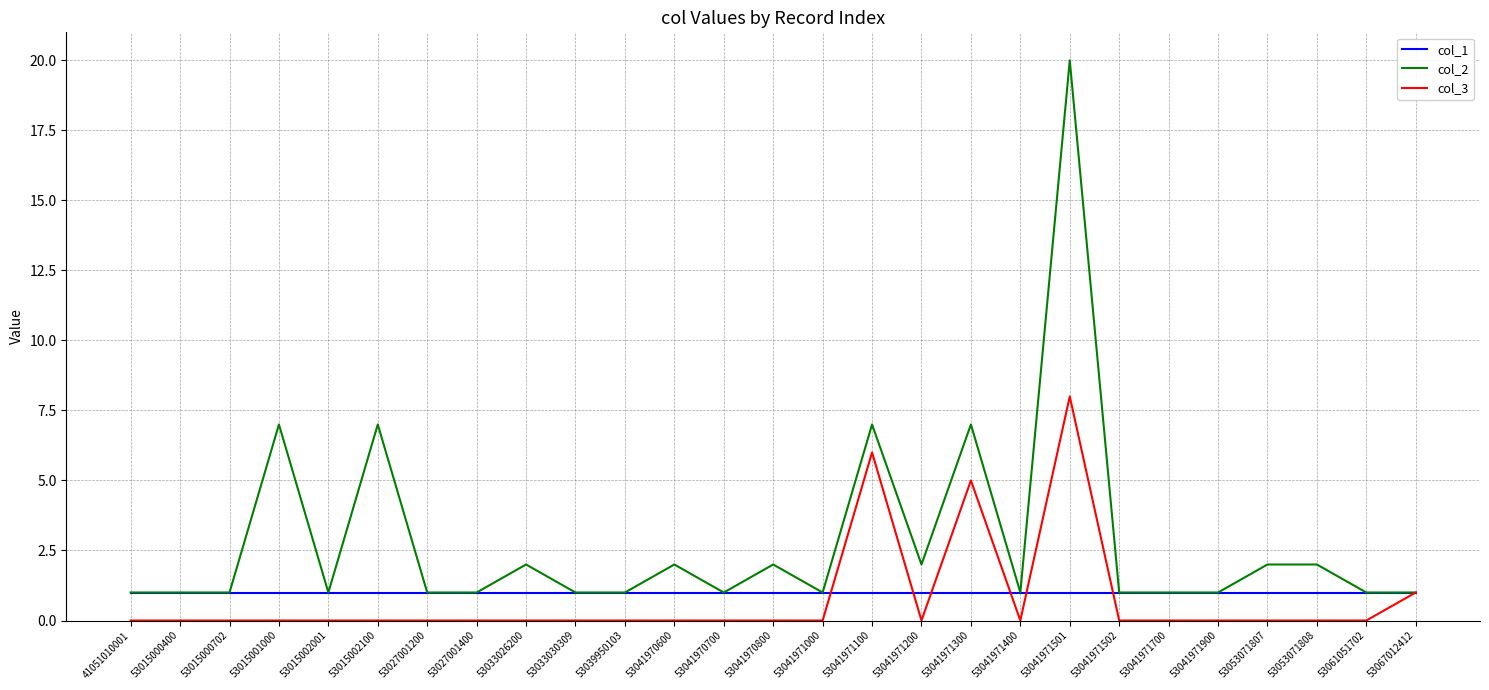

Which series has the widest spread of values?

col_2